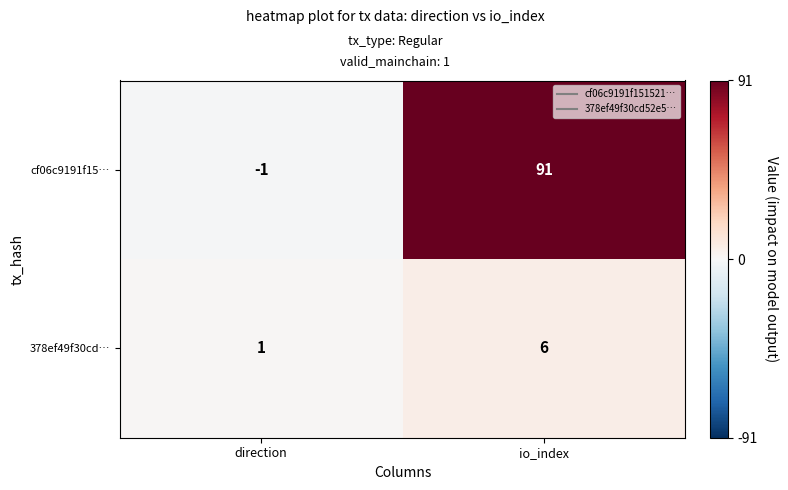

What is the sum of the cf06c9191f15… values at io_index and direction?

90